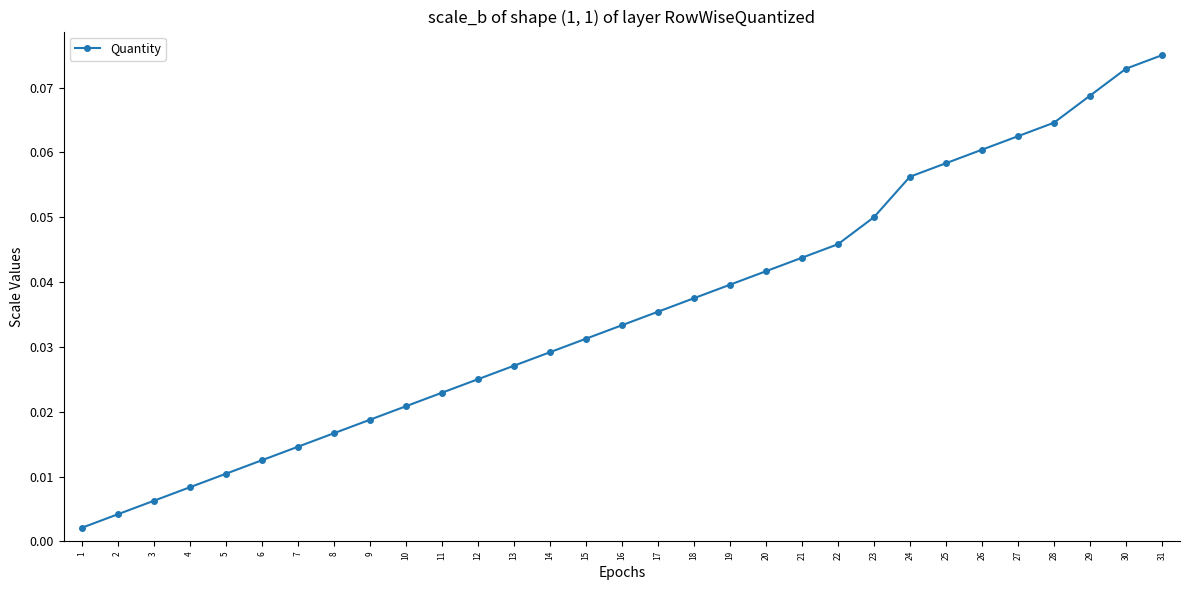

Which has a higher value, 22 or 9?

22